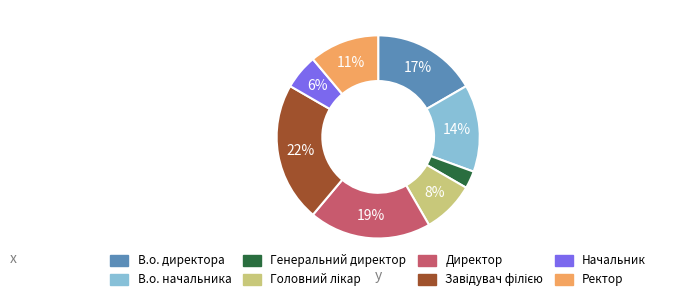

Is it true that В.о. начальника is 14% of the pie?

True